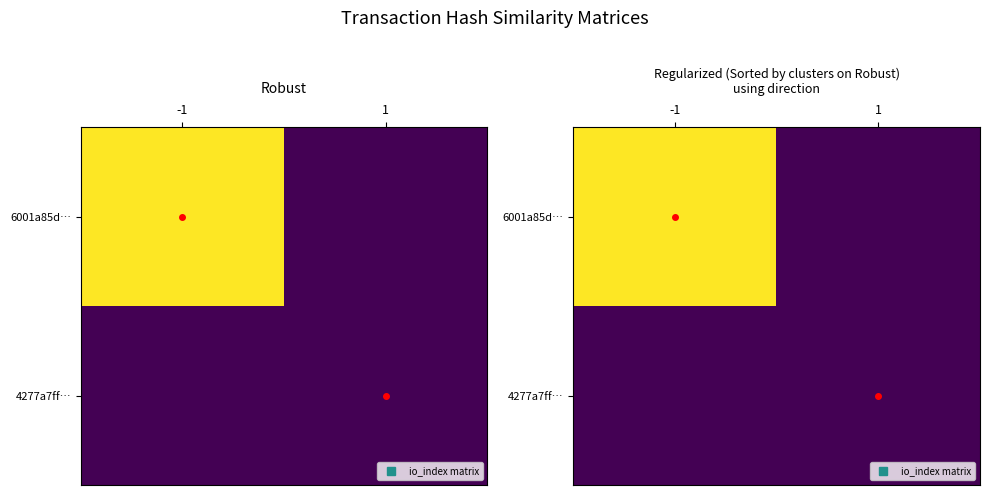

Between 1 and -1, which is larger?

-1